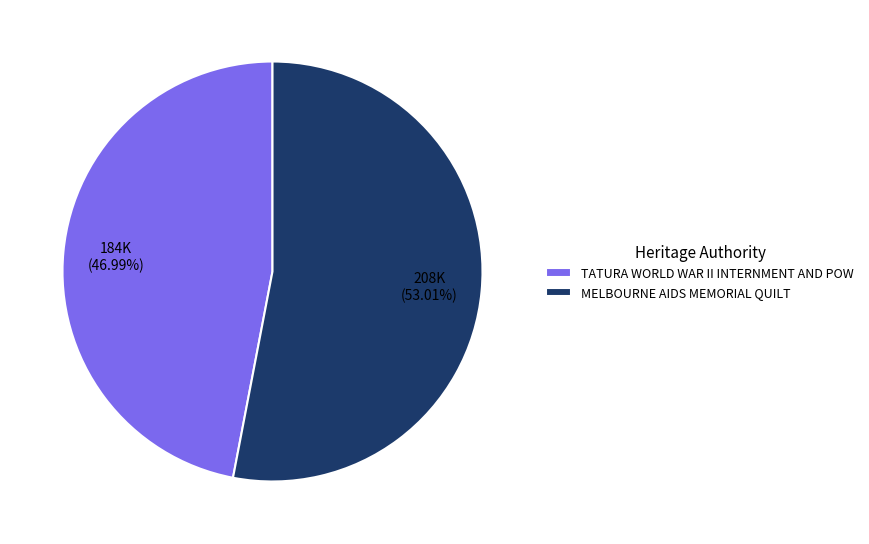

To the nearest percent, what portion does MELBOURNE AIDS MEMORIAL QUILT represent?

53%